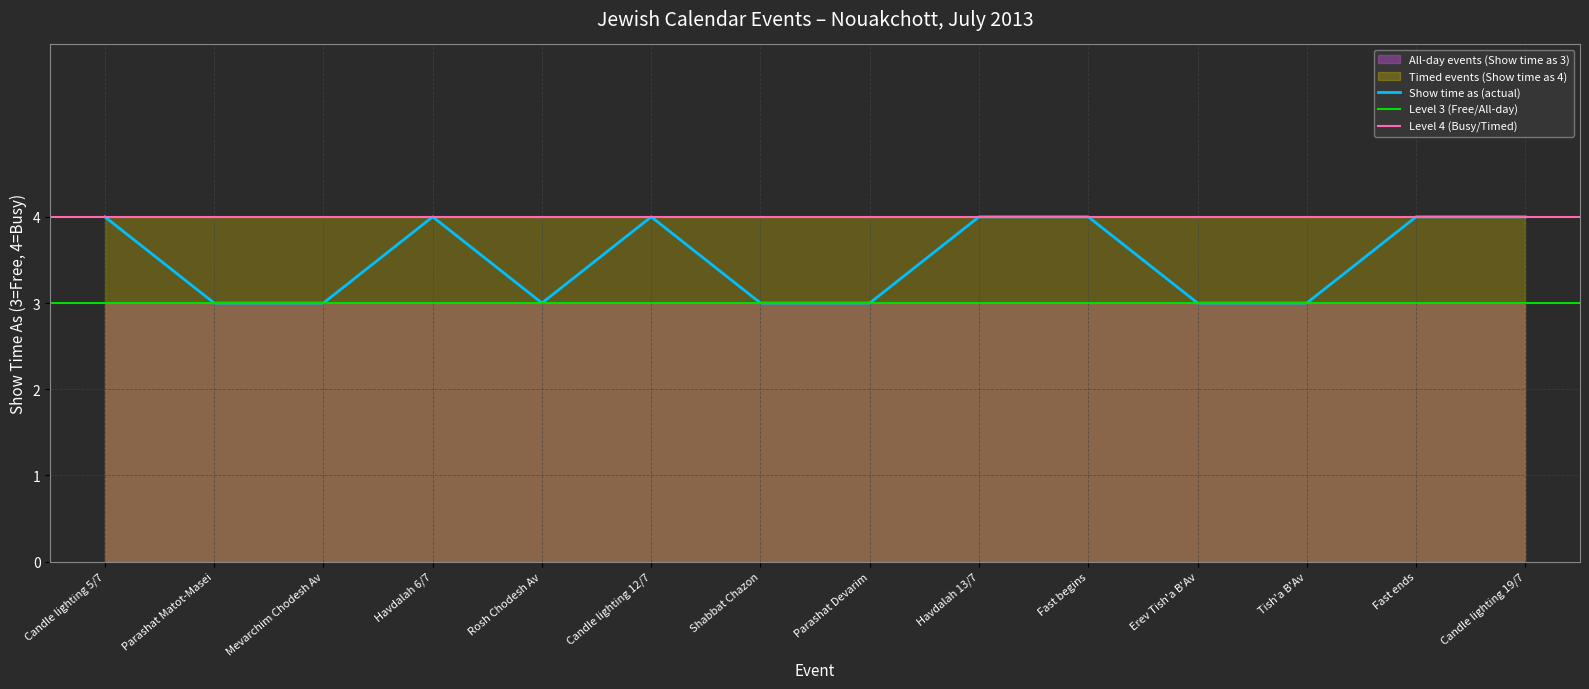

What is the label of the 9th point from the right?

Candle lighting 12/7